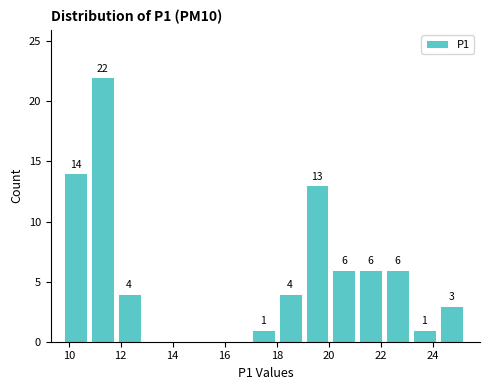

Over which range of the x-axis is the bar tallest?

10.8 to 11.8